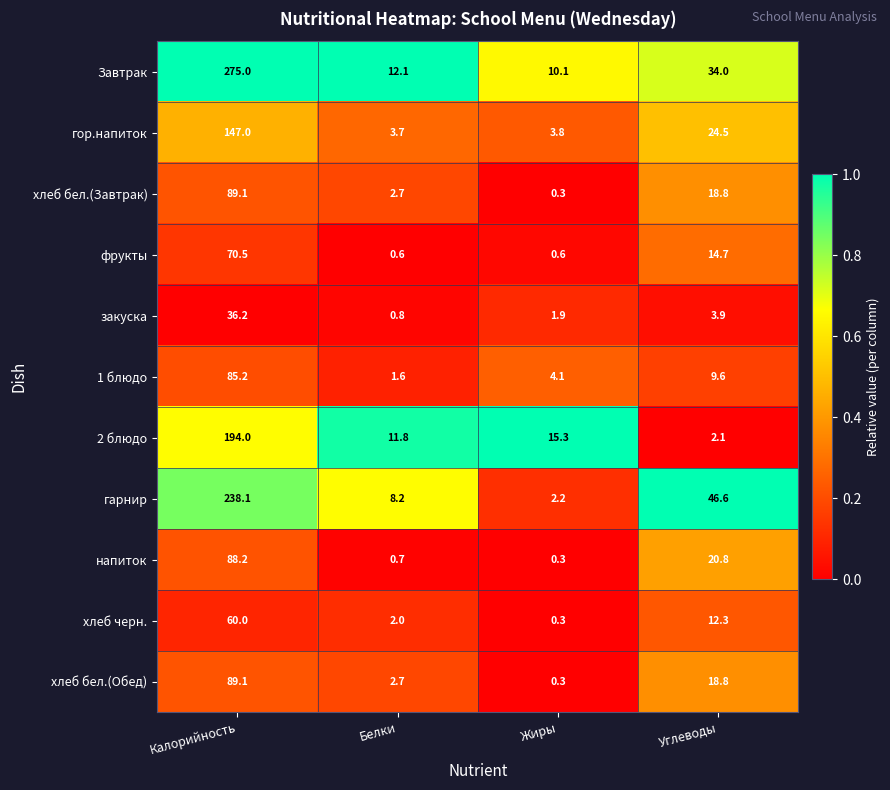

At which category does the chart reach its minimum across all series?

Жиры